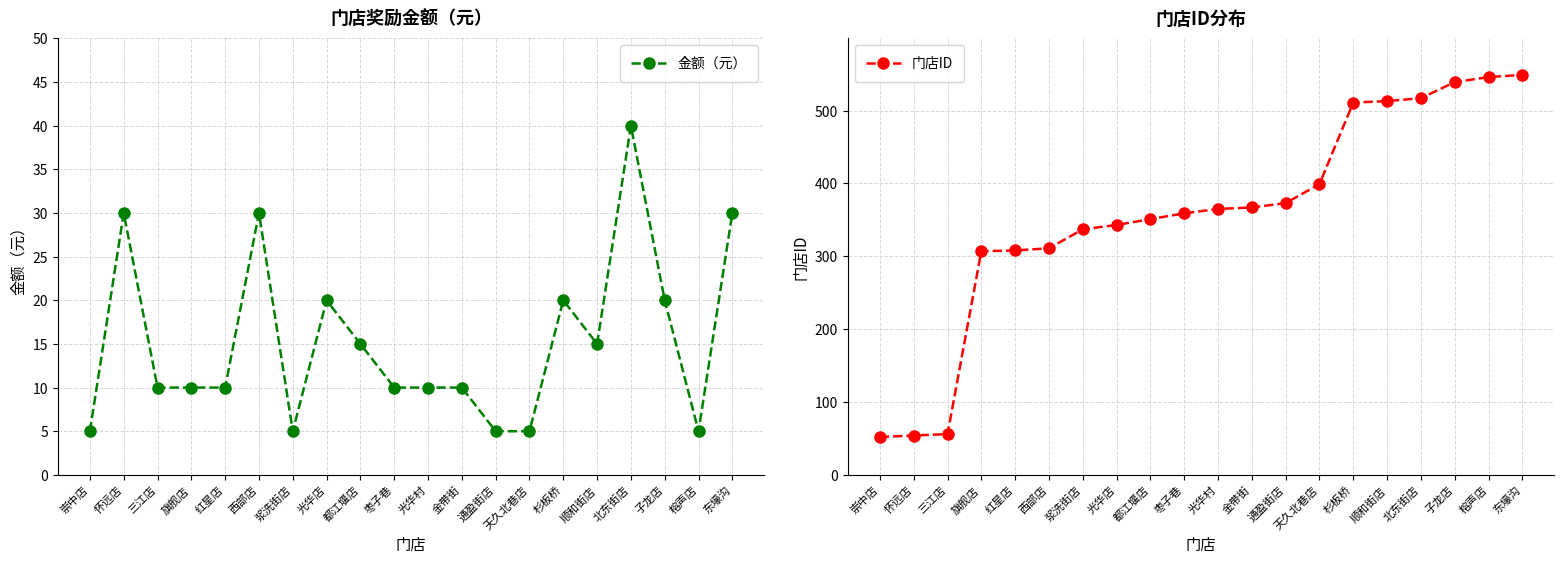

How many interior local peaks does the 金额（元） series have?

5